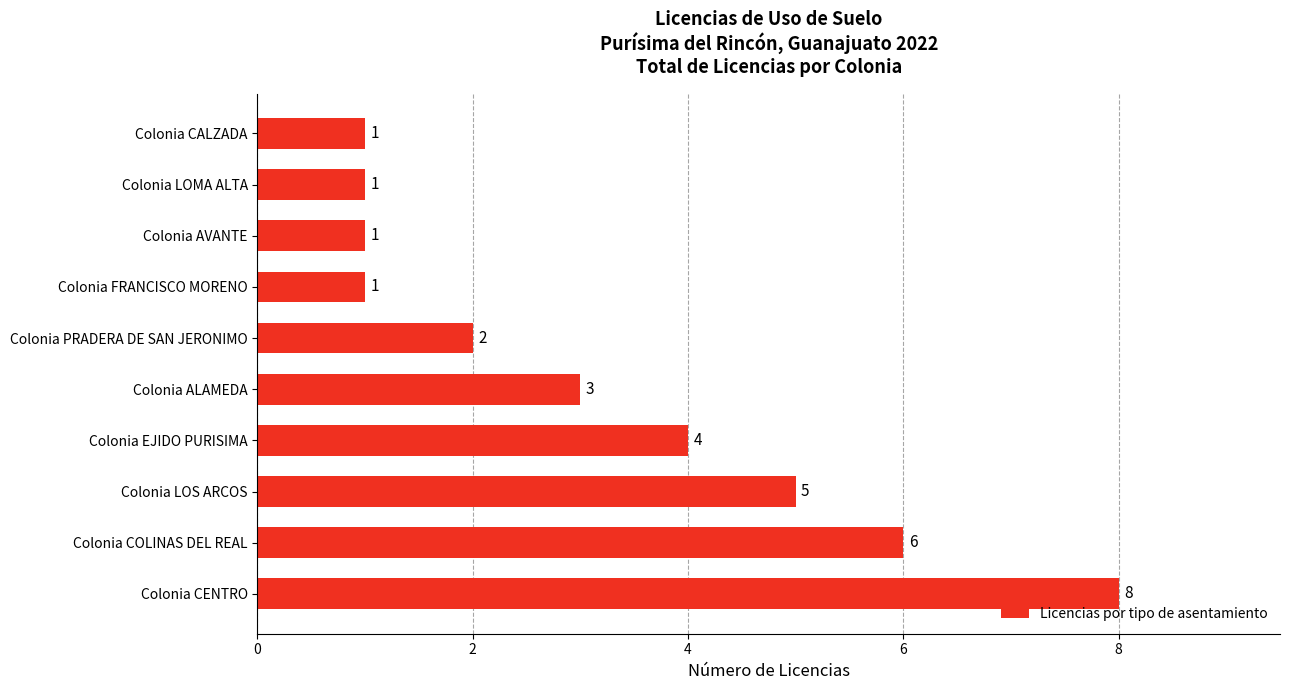

The value at Colonia LOS ARCOS is 5. True or false?

True